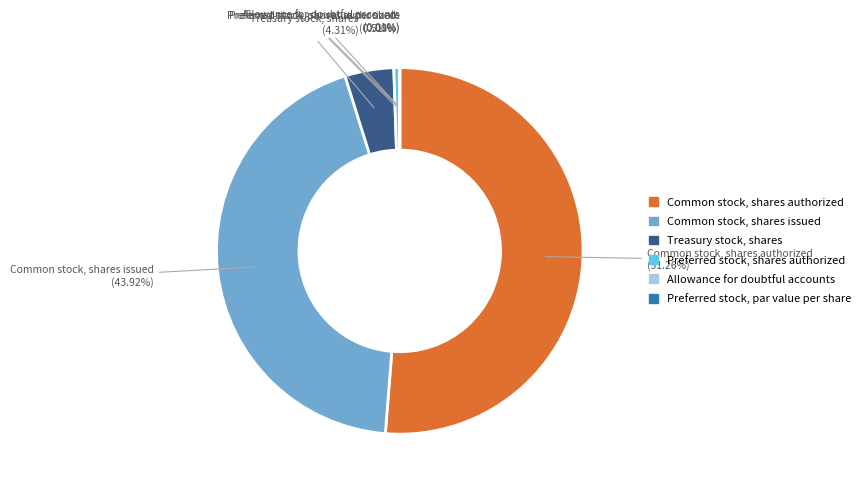

Does any single category account for the majority?

Yes